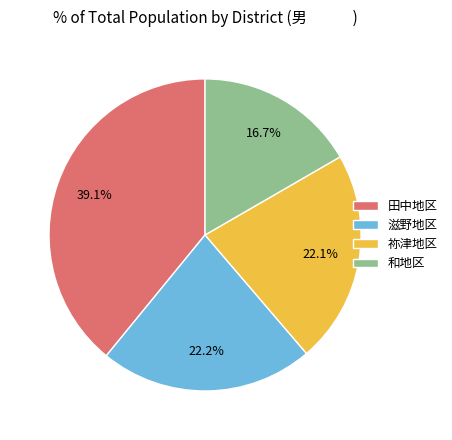

Which slice is the smallest?

和地区